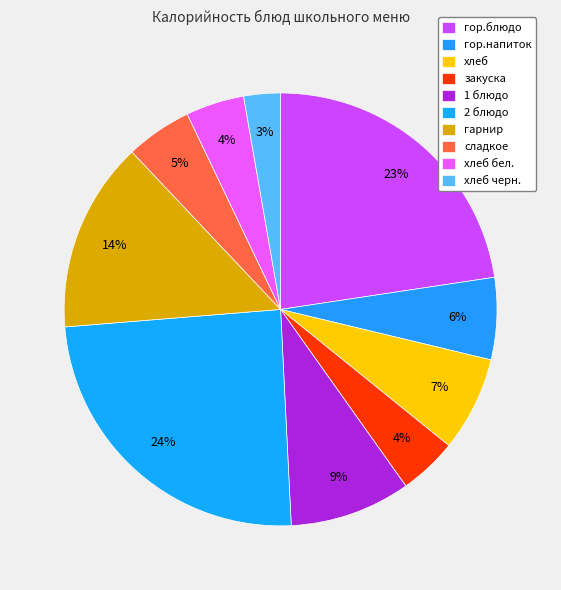

The 1 блюдо slice represents 1% of the pie. True or false?

False